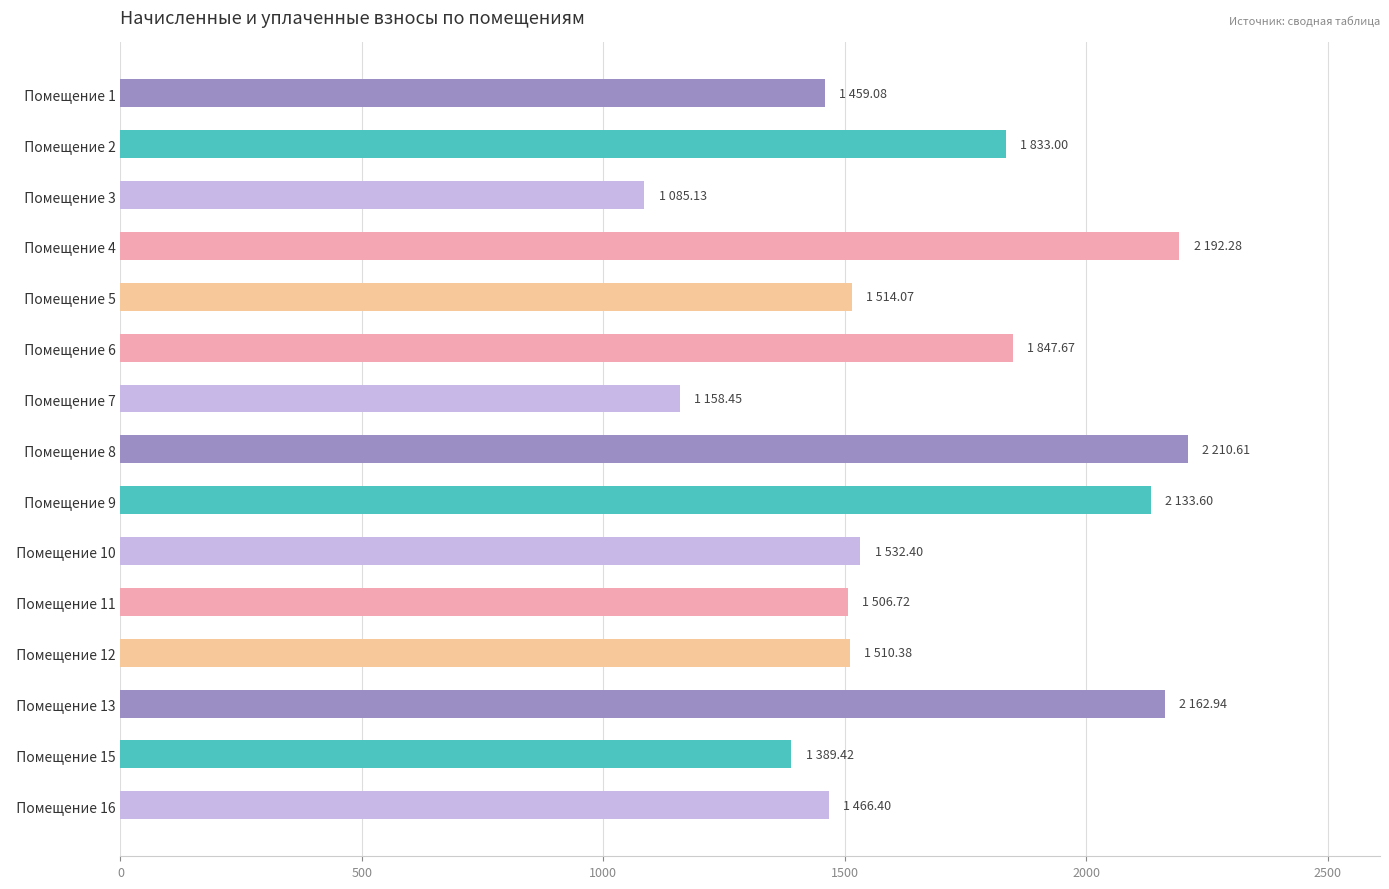

What is the difference between the values at   Помещение 3 and   Помещение 10?

447.3